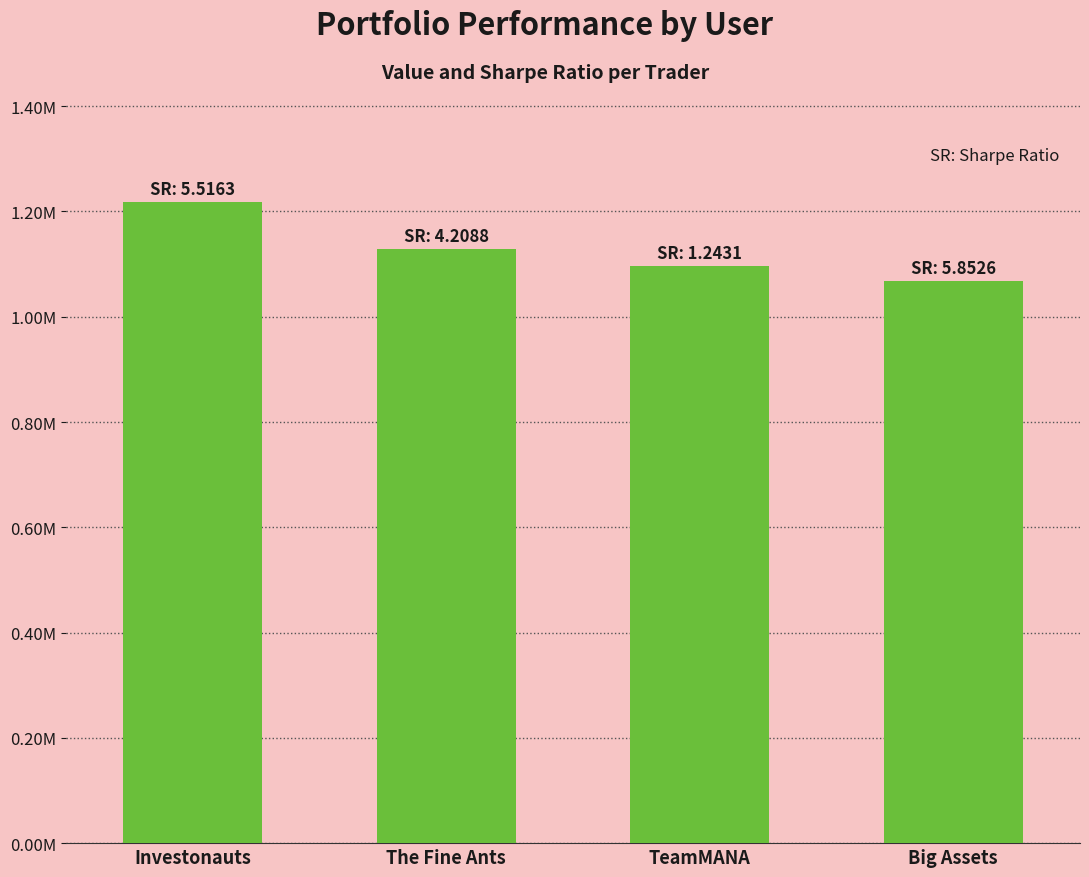

What is the smallest value displayed?

1068396.2